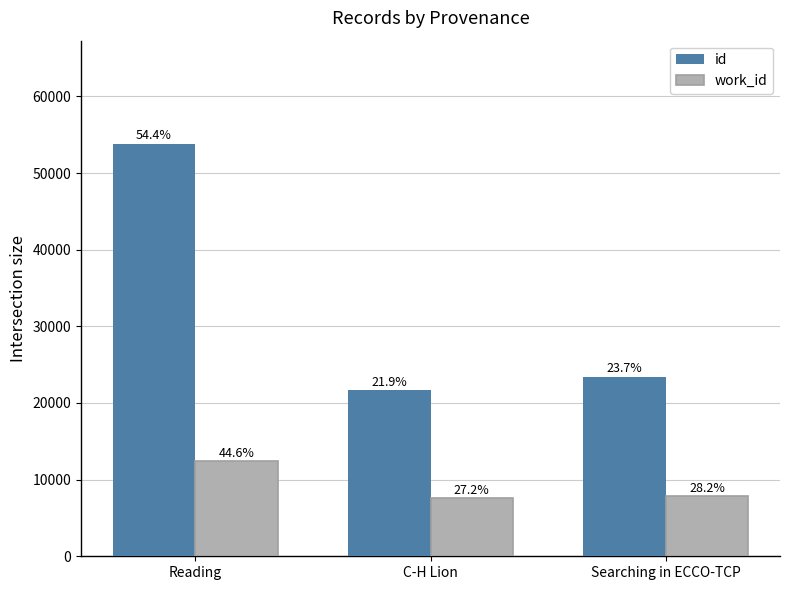

What are all the series names shown in the legend?

id, work_id